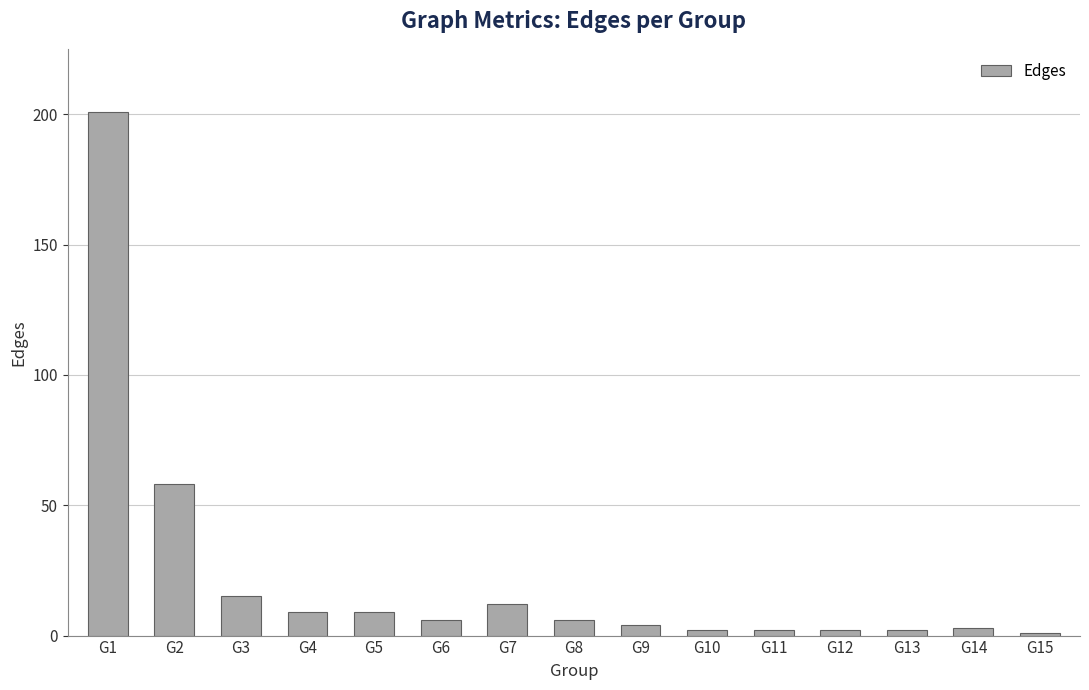

Approximately how many times larger is the value at G6 compared to G13?

3.0